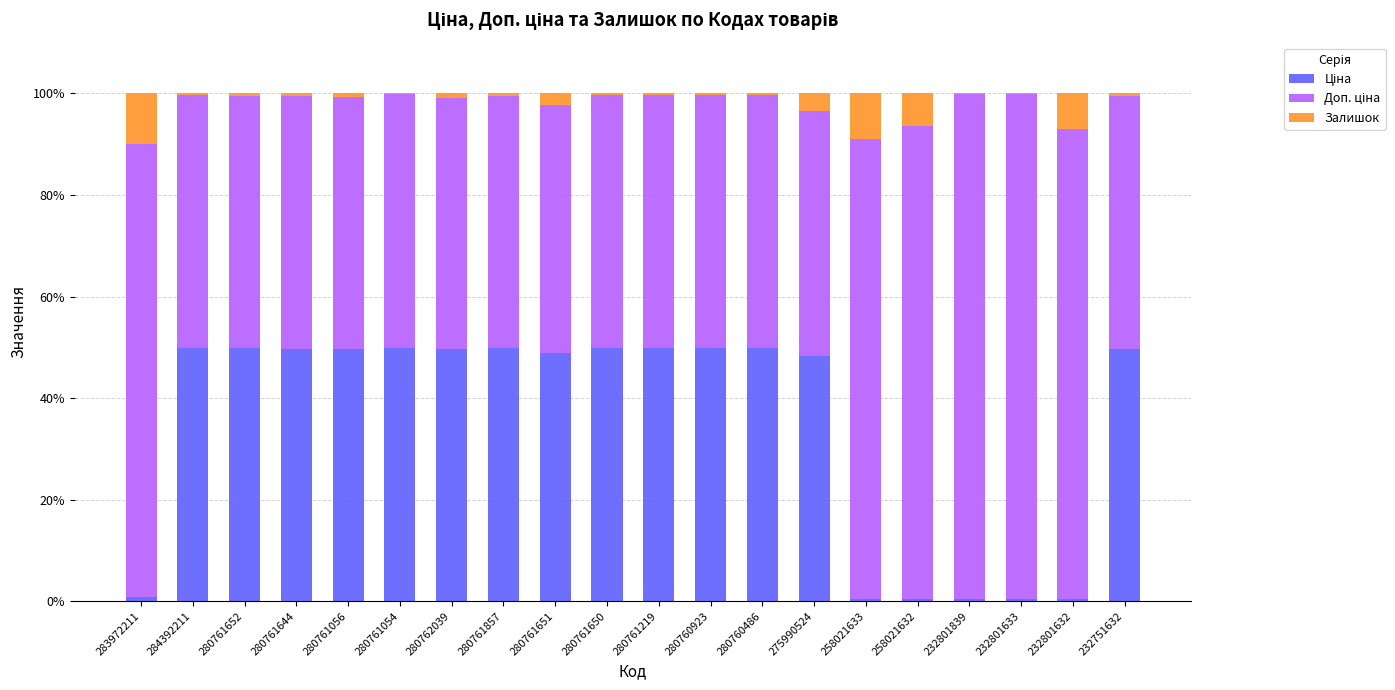

What is the sum of all Залишок values?

43.9